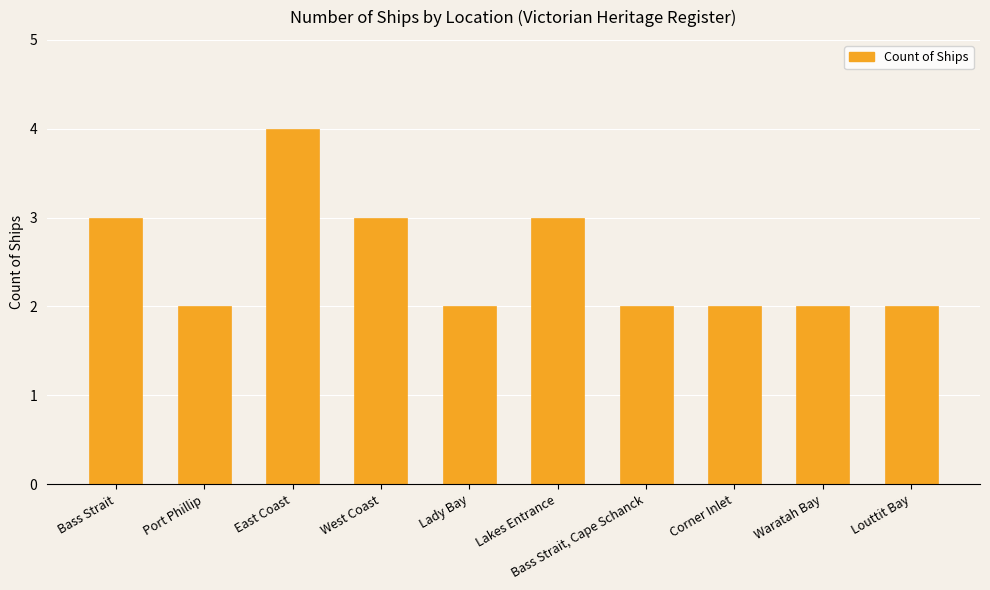

What is the sum of the values at Bass Strait, Cape Schanck and Bass Strait?

5